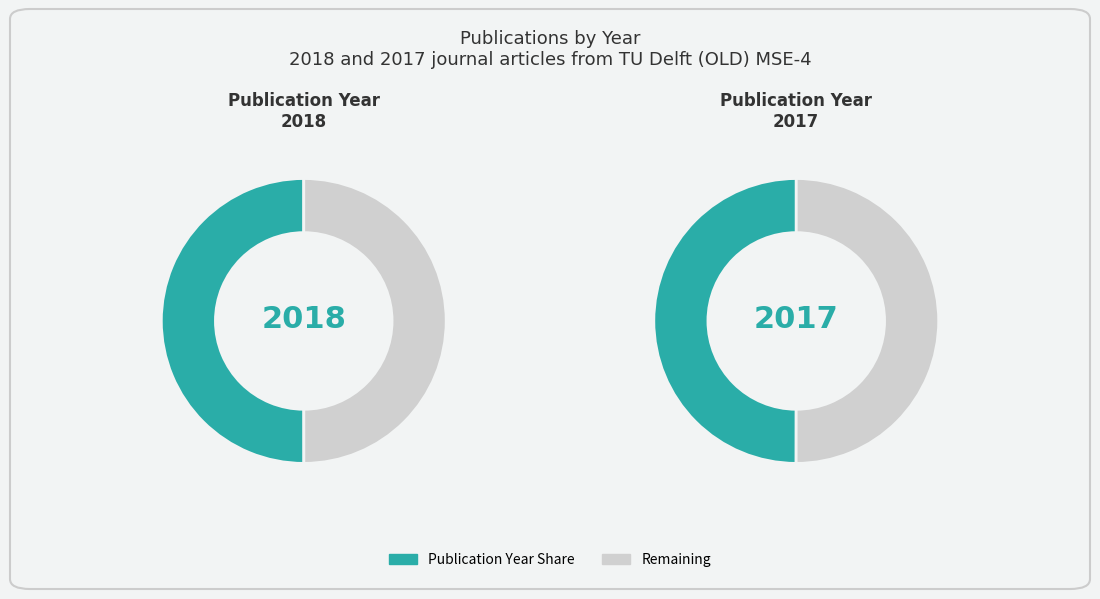

To the nearest percent, what percentage of the pie is 2018?

50%